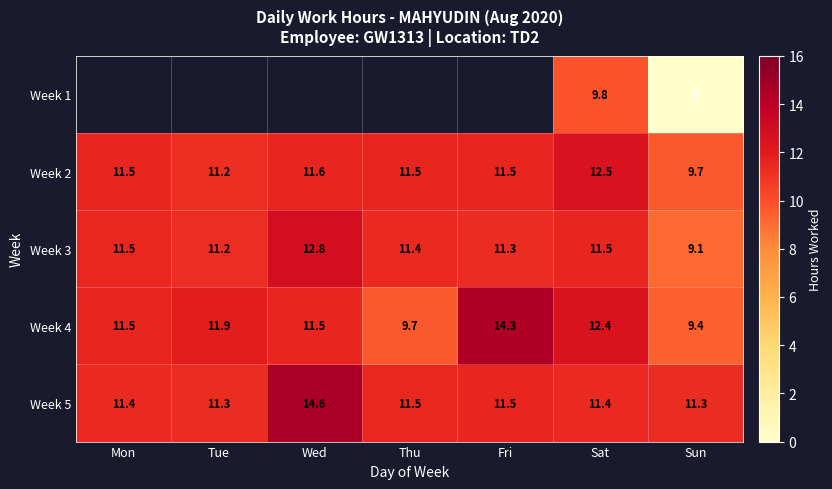

What value does the Week 2 series have at Thu?

11.5